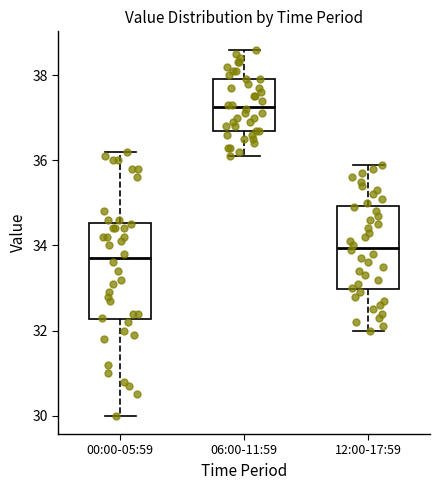

Reading left to right, transcribe this box plot: for each box, give where its median line is, the range the box spans, and where its two whiskers end, as read against the y-axis. The values are not printed on the chart, so give them approximately, as read against the axis.

00:00-05:59: median 33.8, box 32.2 to 34.6, whiskers 30.0 to 36.2
06:00-11:59: median 37.2, box 36.8 to 38.0, whiskers 36.2 to 38.6
12:00-17:59: median 34.0, box 33.0 to 35.0, whiskers 32.0 to 36.0